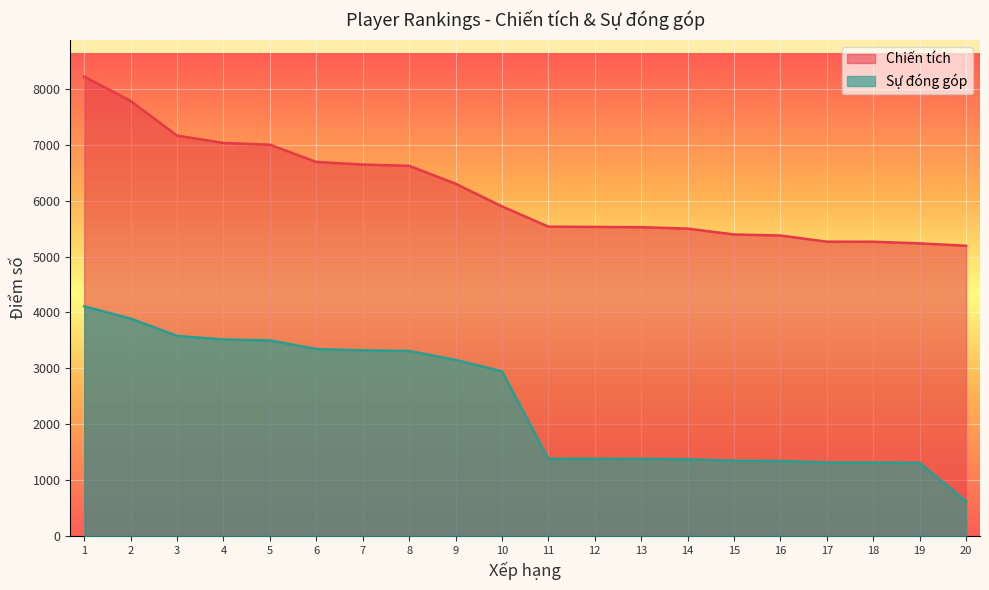

Where is Chiến tích nearest to the value 6706?

6